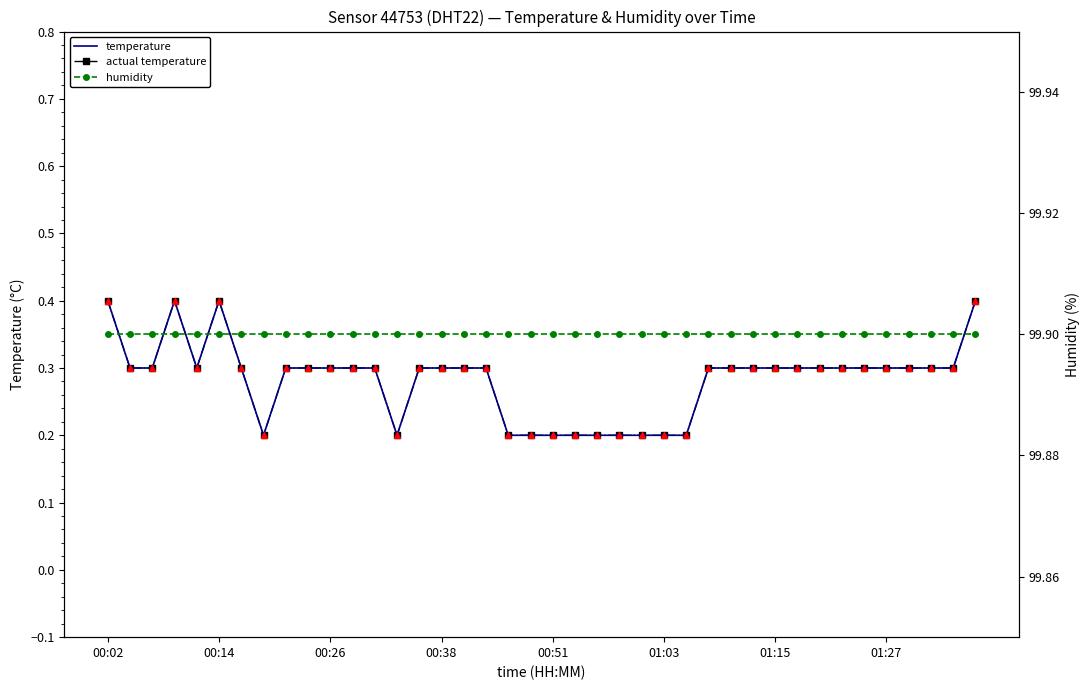

Which series contains the highest Y value?

humidity